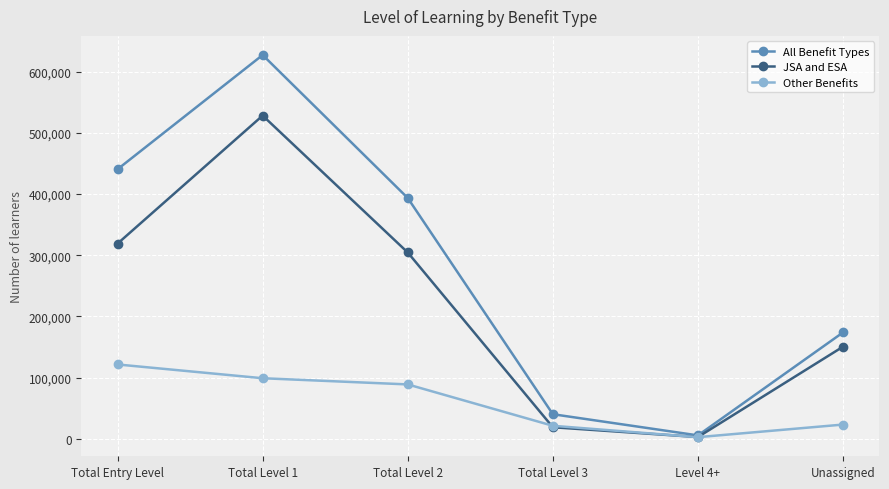

What are all the series names shown in the legend?

All Benefit Types, JSA and ESA, Other Benefits